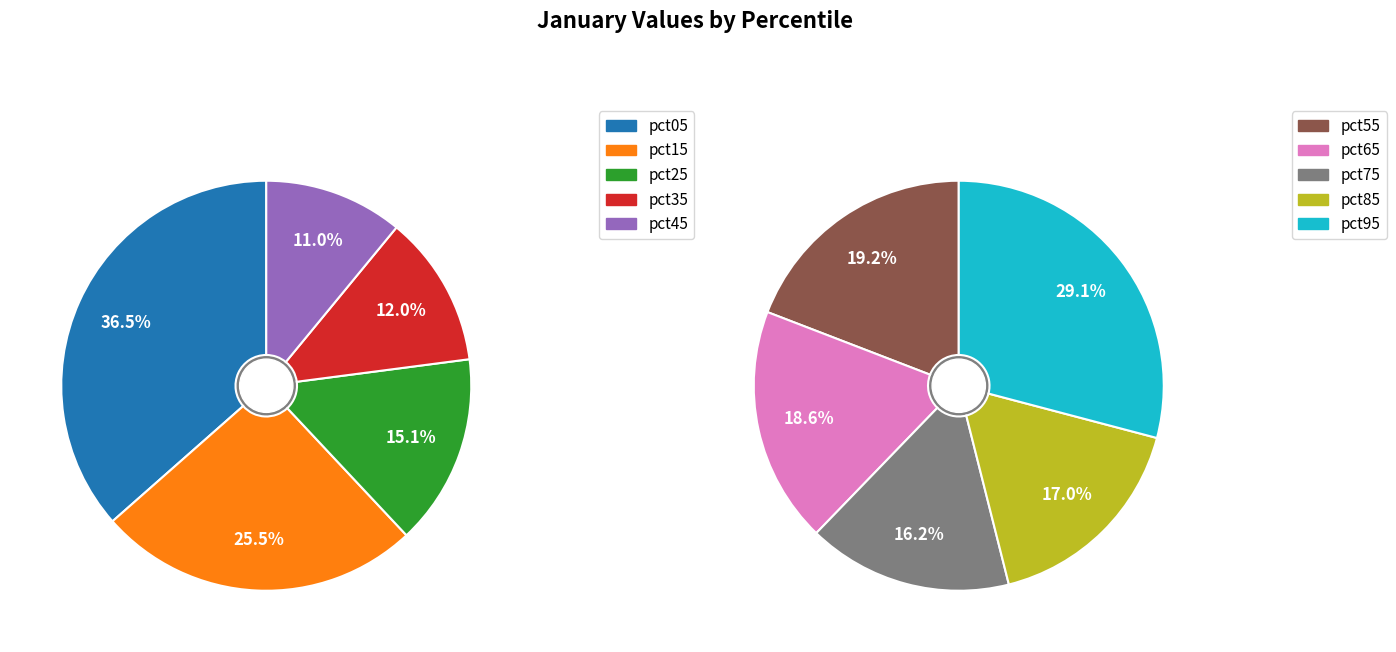

Which has a higher value, pct95 or pct45?

pct95